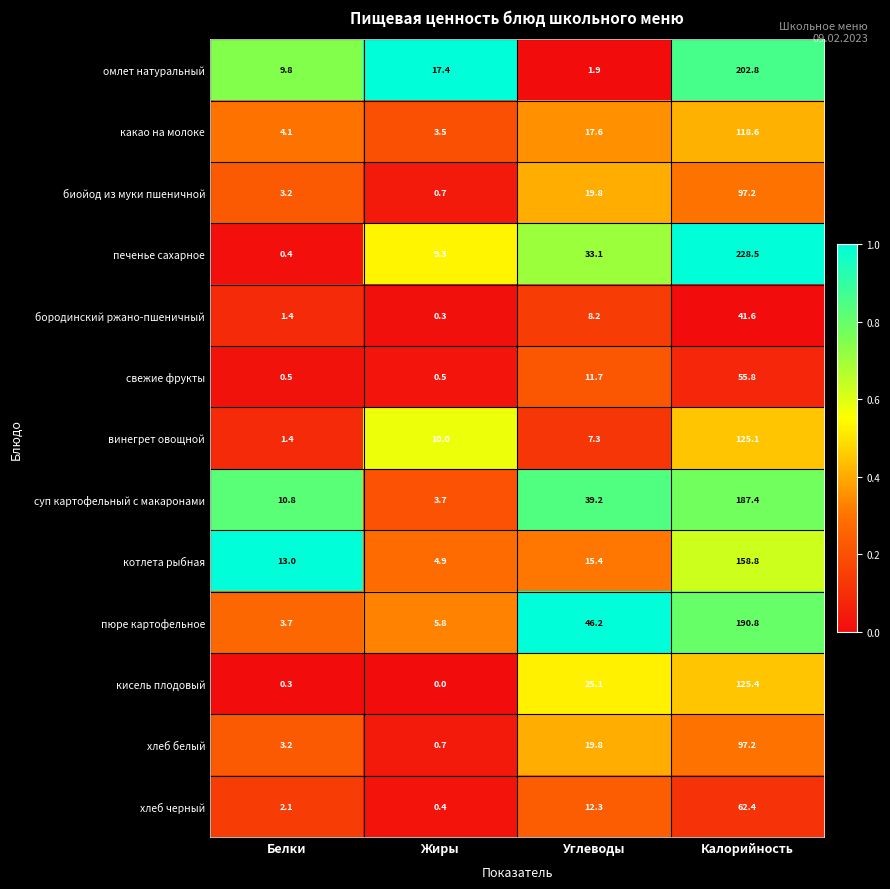

At which label does кисель плодовый reach its minimum?

Жиры